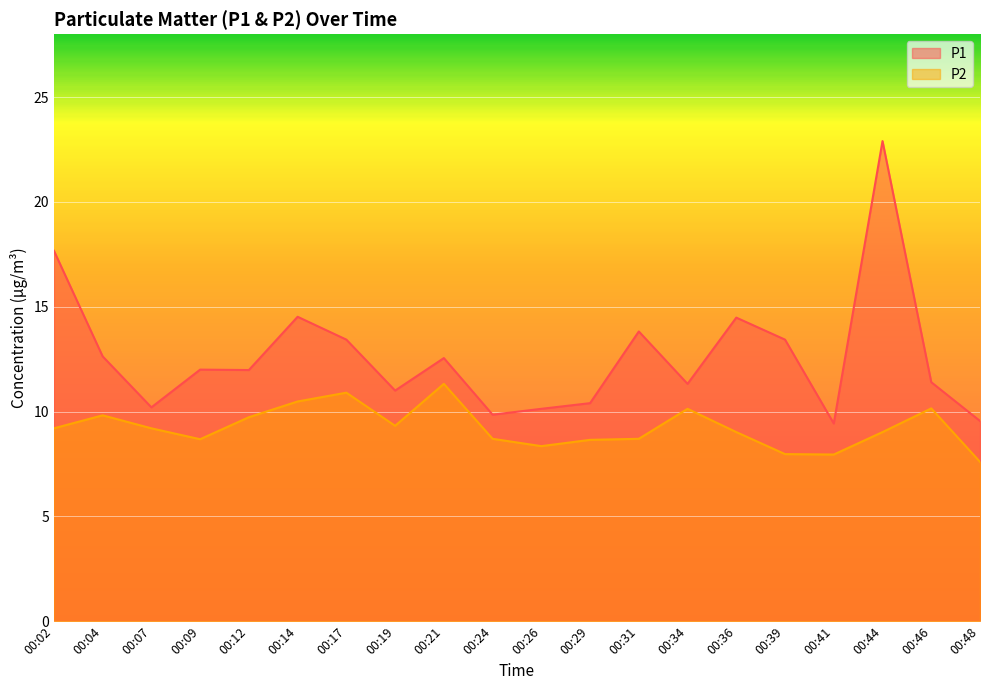

What are all the series names shown in the legend?

P1, P2